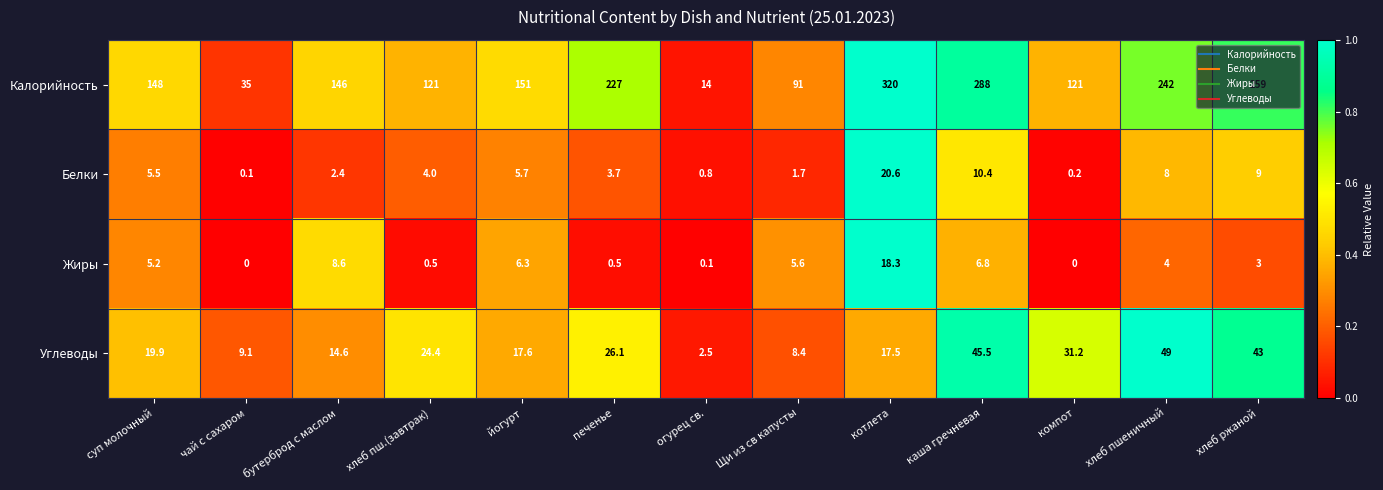

The value of Углеводы at чай с сахаром is 5.6. True or false?

False